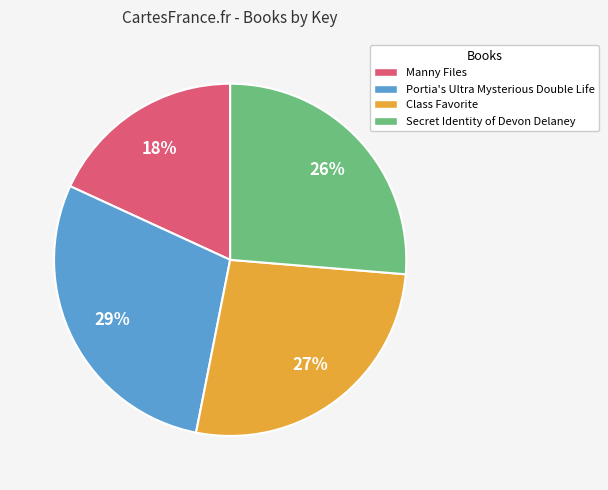

To the nearest percent, what is the difference between the Class Favorite and Manny Files slice percentages?

9%